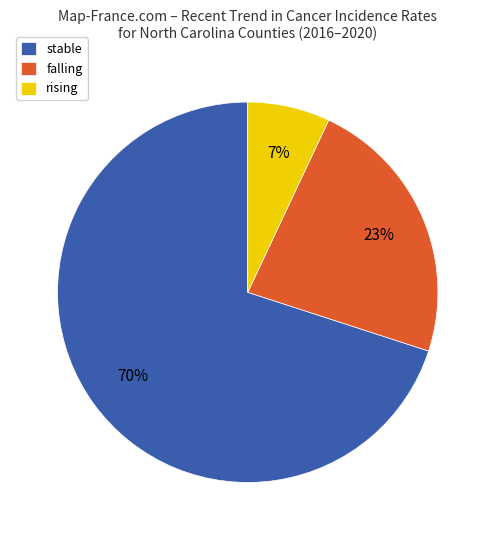

Which slice is the smallest?

rising